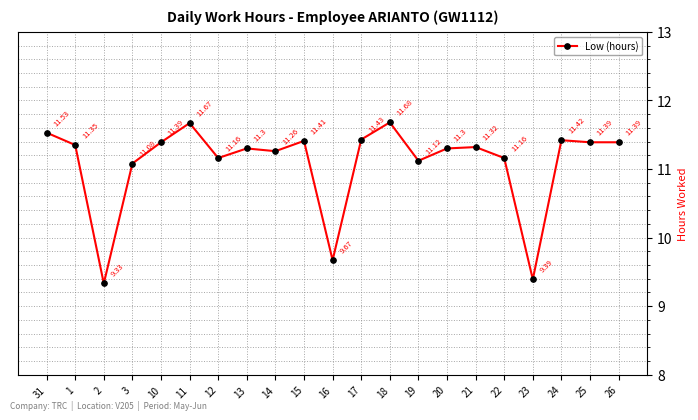

Where is the first local maximum?

11